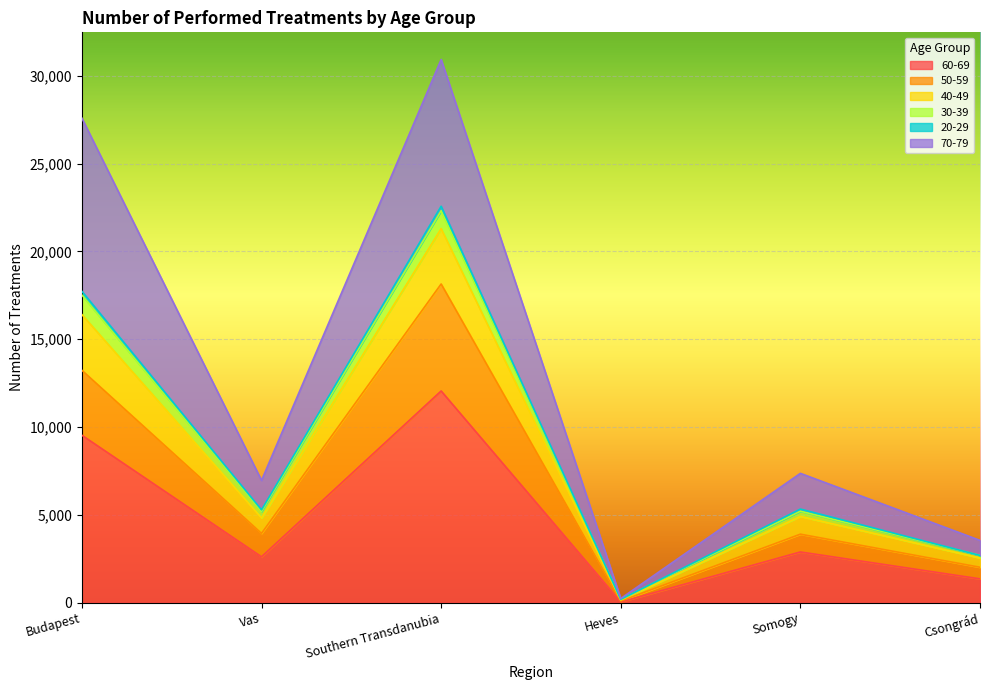

True or false: 50-59 and 40-49 intersect in this chart.

False